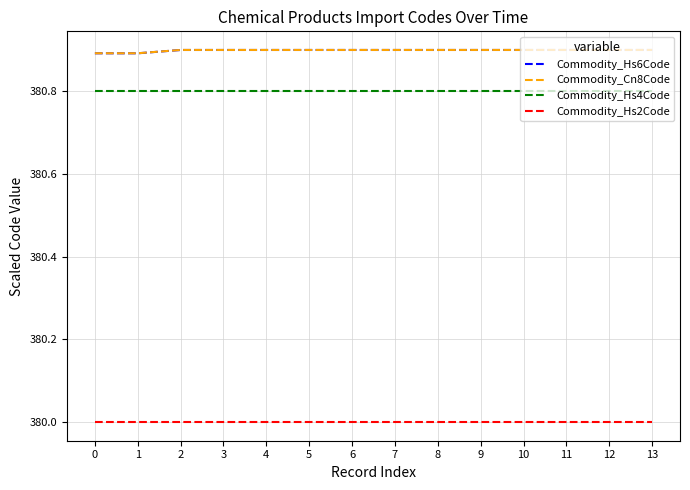

Reading left to right, extract all data points from this chart.

Commodity_Hs6Code: 0=380.9	1=380.9	2=380.9	3=380.9	4=380.9	5=380.9	6=380.9	7=380.9	8=380.9	9=380.9	10=380.9	11=380.9	12=380.9	13=380.9
Commodity_Cn8Code: 0=380.9	1=380.9	2=380.9	3=380.9	4=380.9	5=380.9	6=380.9	7=380.9	8=380.9	9=380.9	10=380.9	11=380.9	12=380.9	13=380.9
Commodity_Hs4Code: 0=380.8	1=380.8	2=380.8	3=380.8	4=380.8	5=380.8	6=380.8	7=380.8	8=380.8	9=380.8	10=380.8	11=380.8	12=380.8	13=380.8
Commodity_Hs2Code: 0=380.0	1=380.0	2=380.0	3=380.0	4=380.0	5=380.0	6=380.0	7=380.0	8=380.0	9=380.0	10=380.0	11=380.0	12=380.0	13=380.0